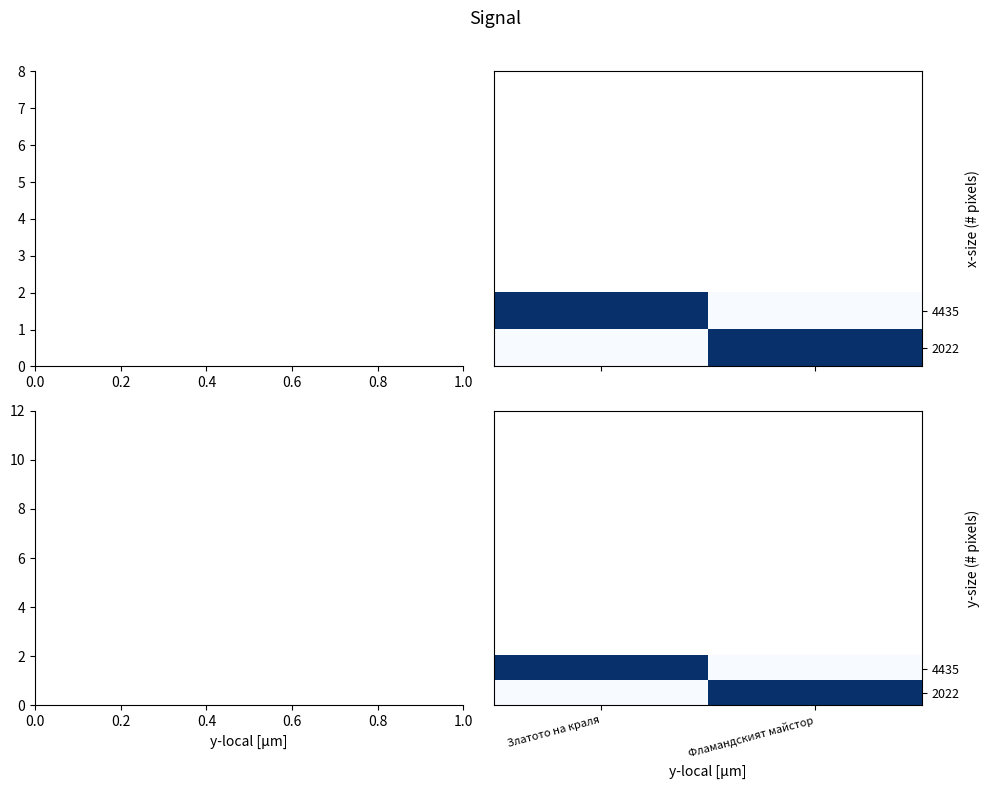

Rank the series by their maximum value, from highest to lowest.

2022, 4435